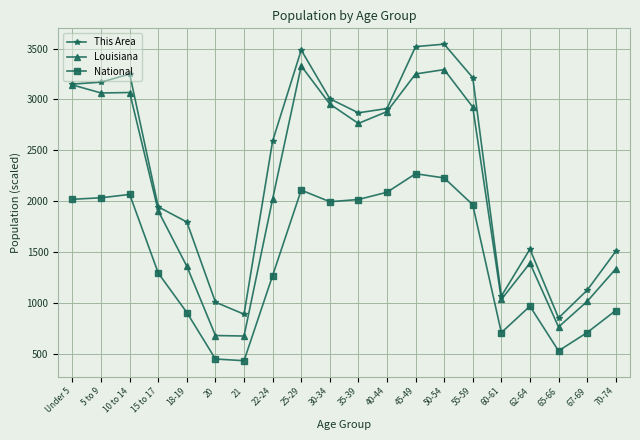

The value of National at 5 to 9 is 876.6. True or false?

False